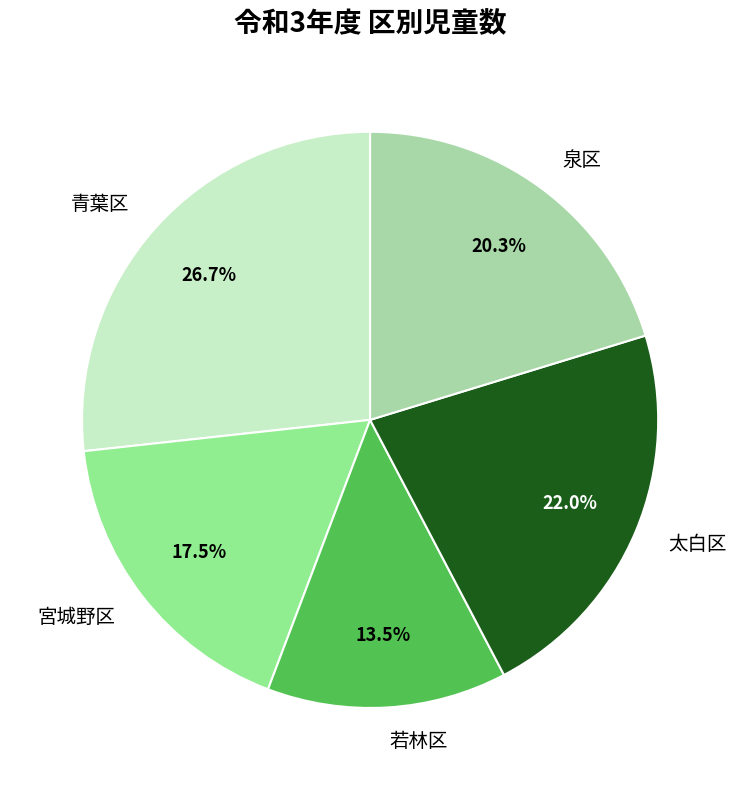

Which category has the biggest portion of the pie?

青葉区